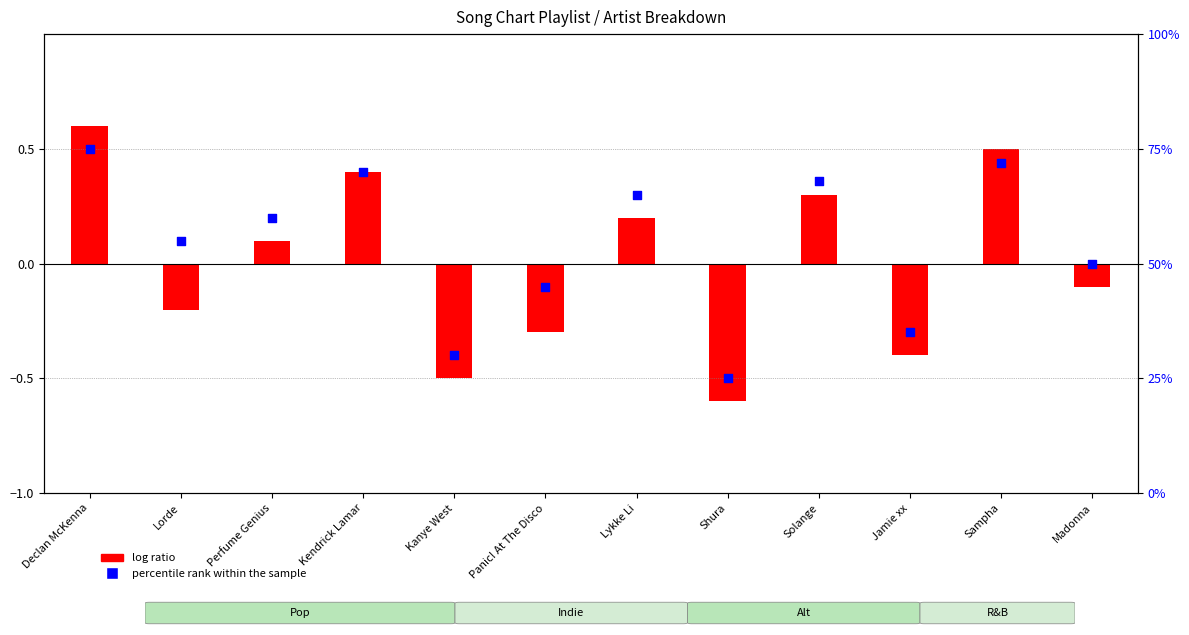

What is the change in value from Lorde to Kanye West?

-0.3